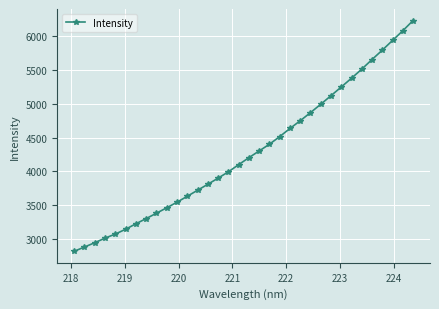

What is the value of the 9th point from the left?

3381.5